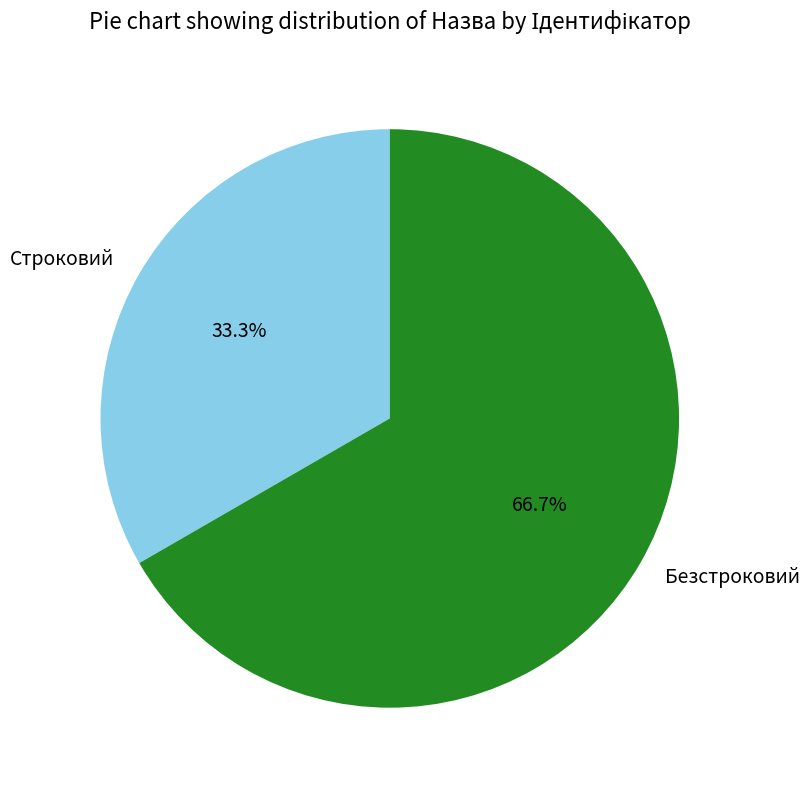

Do Безстроковий and Строковий together represent more than half of the pie?

Yes